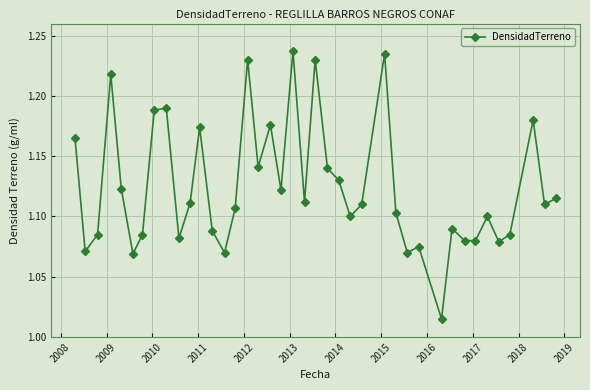

What is the sum of all values?

45.0